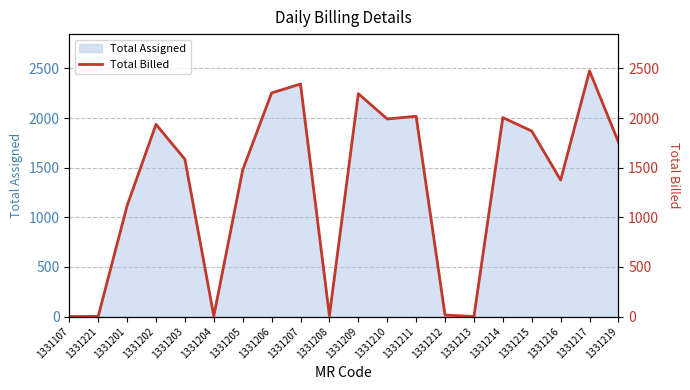

Reading left to right, transcribe all the data shown in this chart.

1331107=0	1331221=1	1331201=1117	1331202=1936	1331203=1585	1331204=5	1331205=1477	1331206=2253	1331207=2343	1331208=8	1331209=2246	1331210=1991	1331211=2018	1331212=15	1331213=0	1331214=2005	1331215=1869	1331216=1375	1331217=2475	1331219=1758